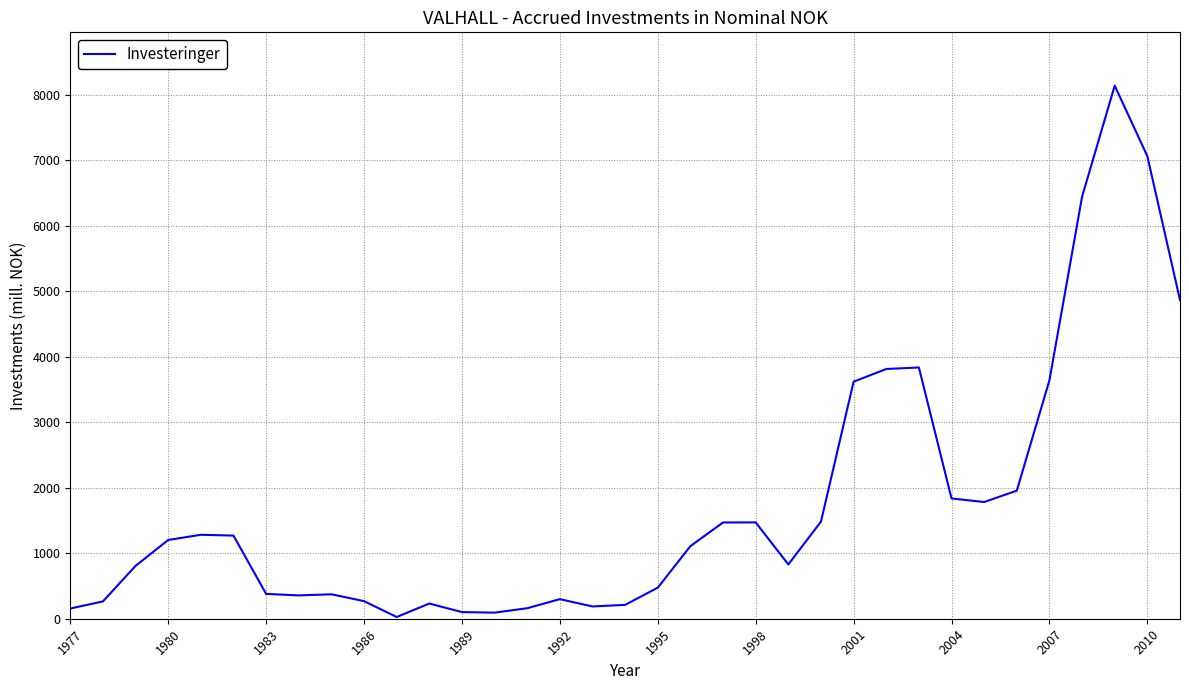

What is the greatest value displayed?

8141.0